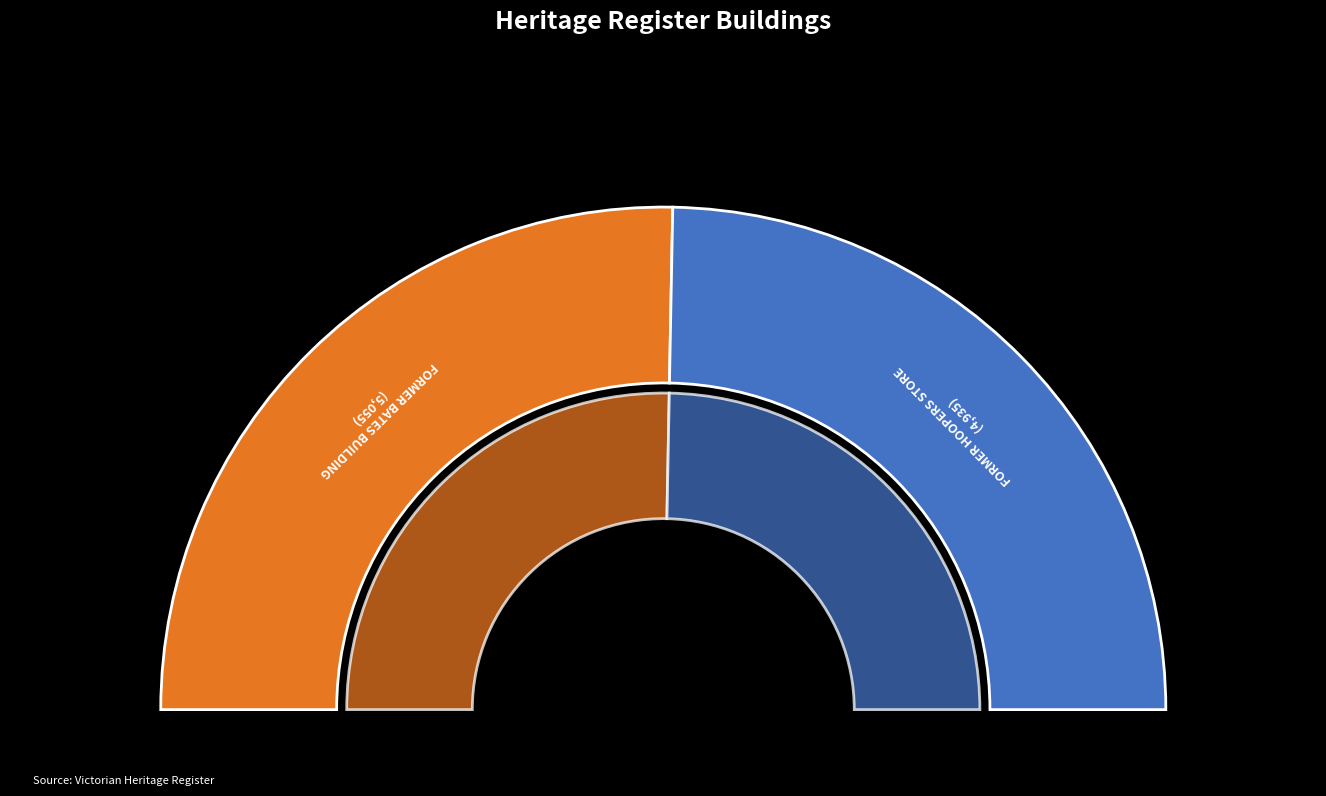

Rank the categories by value from highest to lowest.

FORMER BATES BUILDING, FORMER HOOPERS STORE